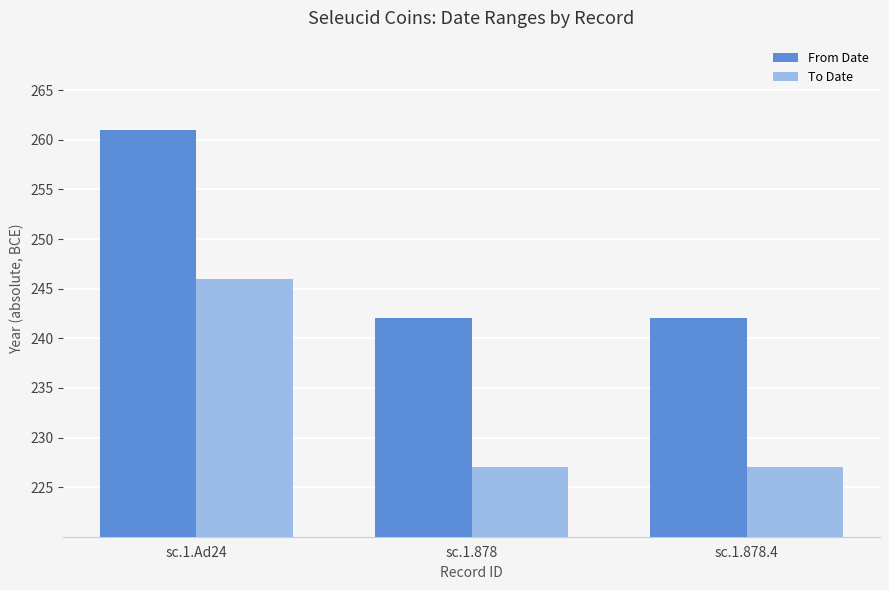

What is the difference between the maximum and second lowest values in the To Date series?

19